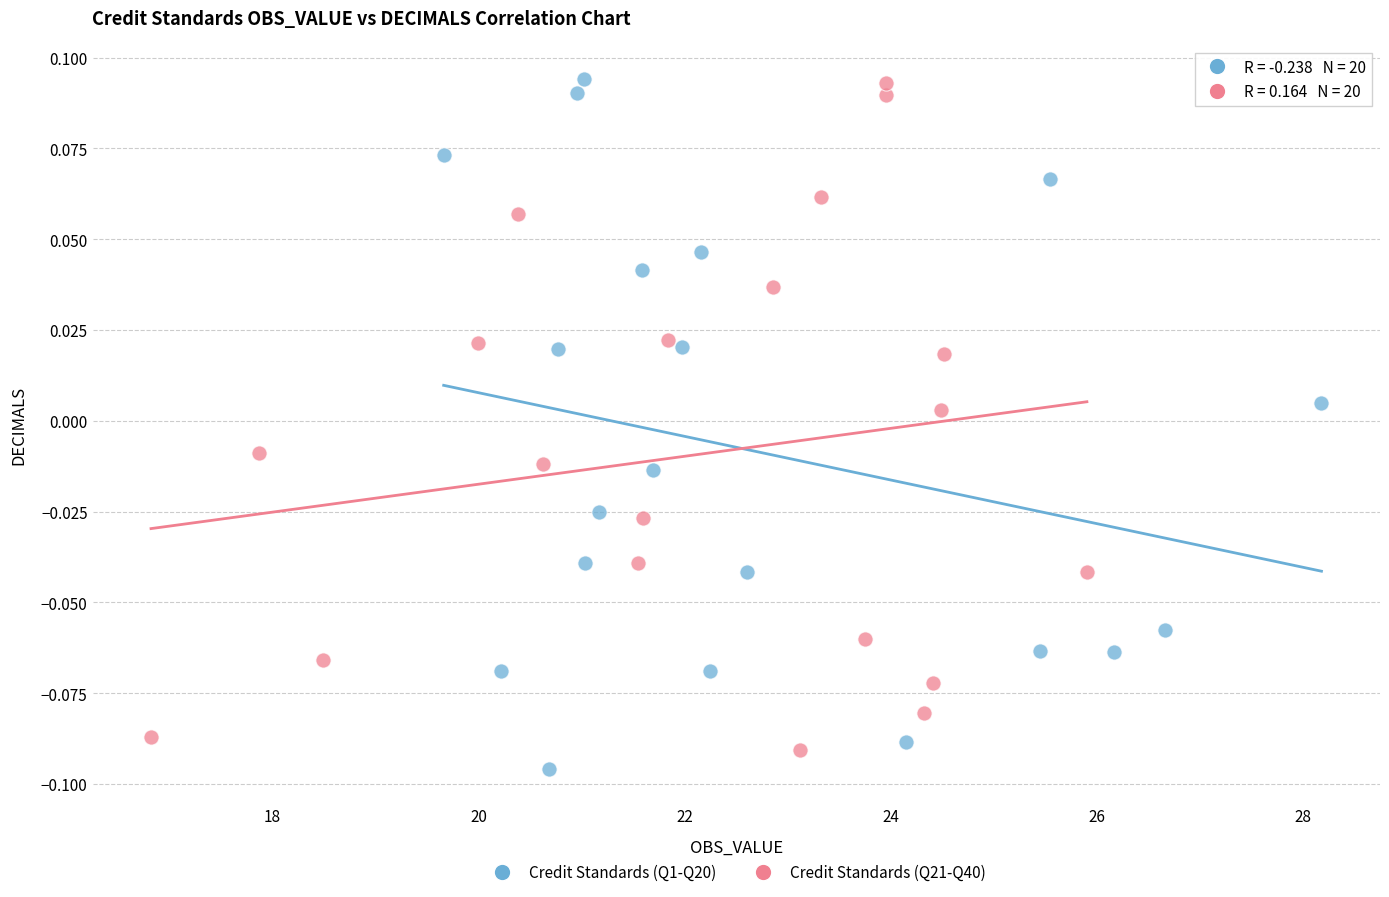

Which series has the largest Y range (max minus min)?

Credit Standards (Q1-Q20)